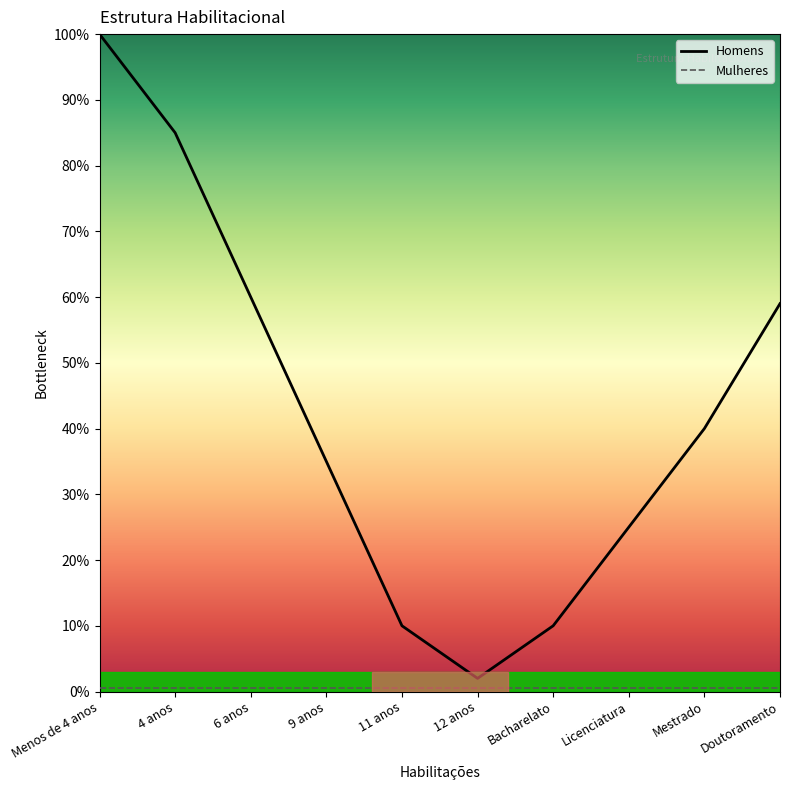

What is the sum of the Mulheres values at 12 anos and 9 anos?

1.0